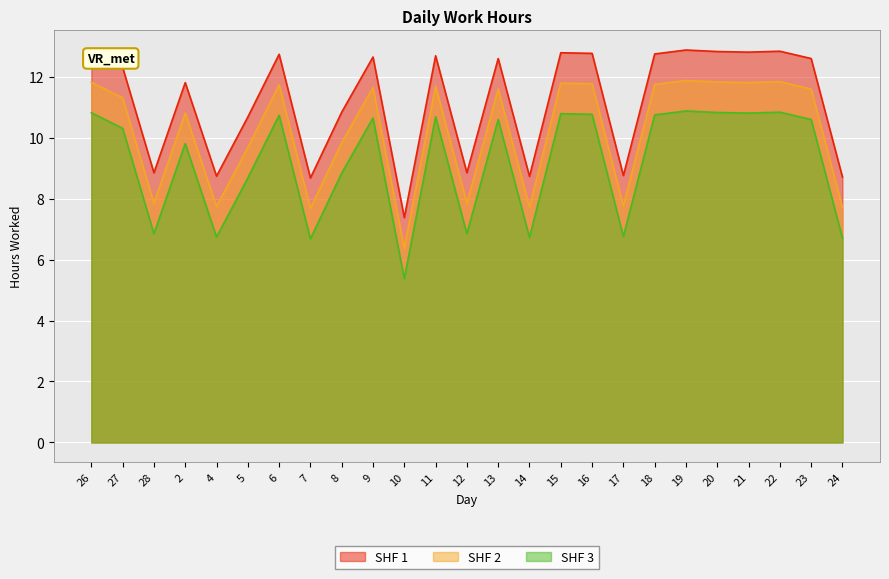

Between 21 and 5, which is larger?

21